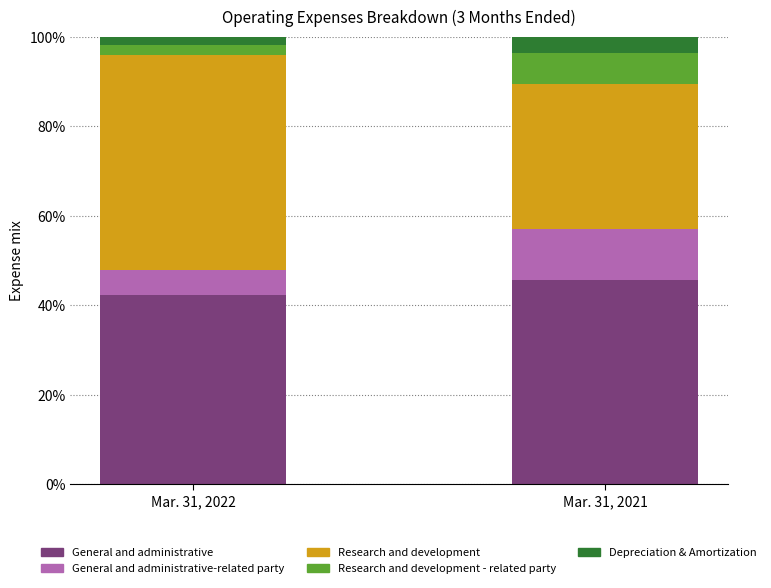

How many categories are shown in the chart?

2